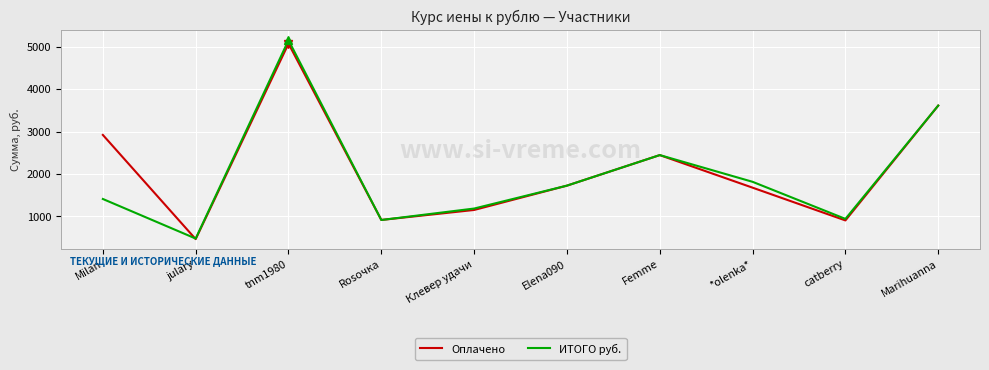

At which category does the chart reach its peak across all series?

tnm1980